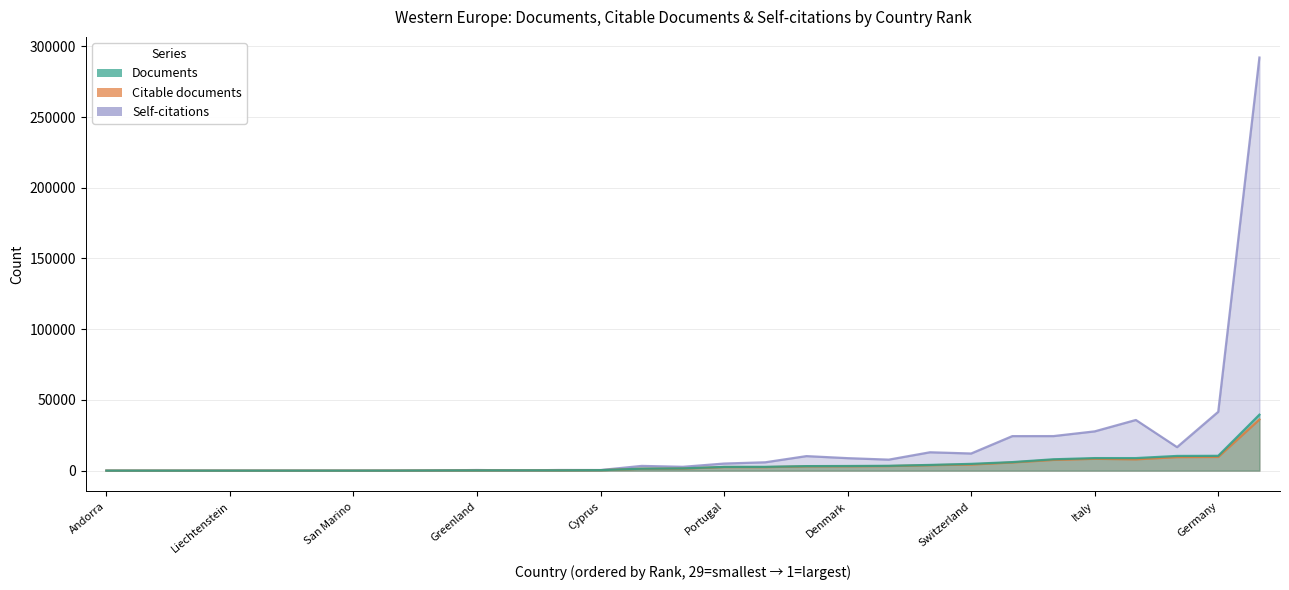

Which series has the largest total across all categories?

Self-citations